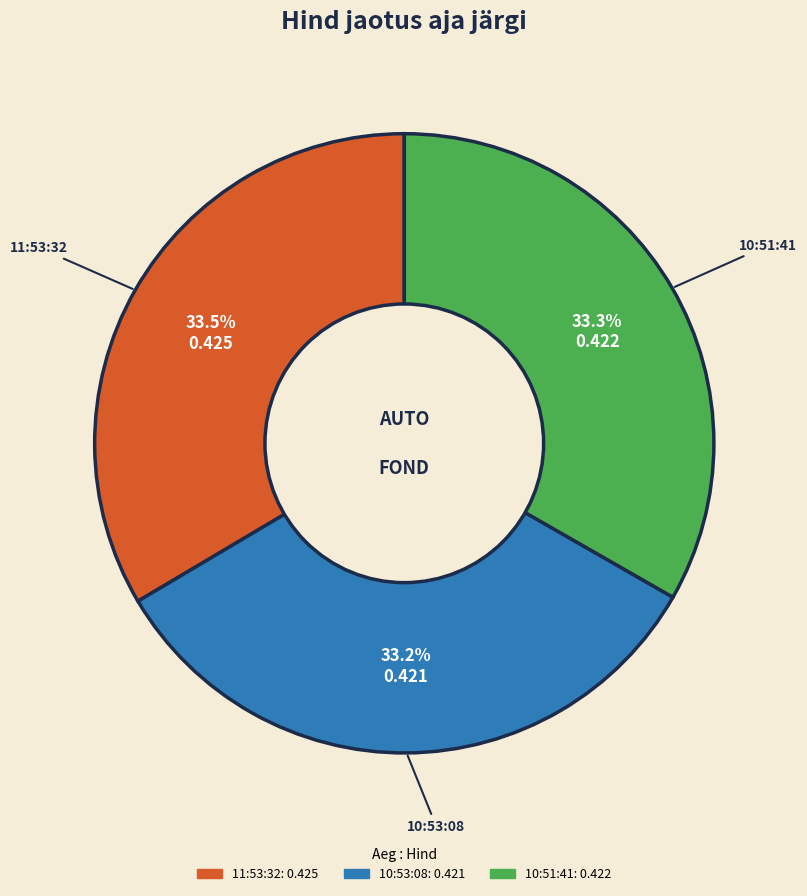

Combined, what portion of the pie is 10:51:41 and 11:53:32?

66.8%